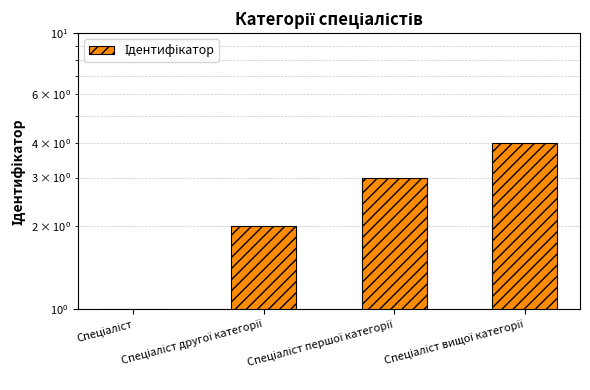

What is the label of the 1st bar from the right?

Спеціаліст вищої категорії